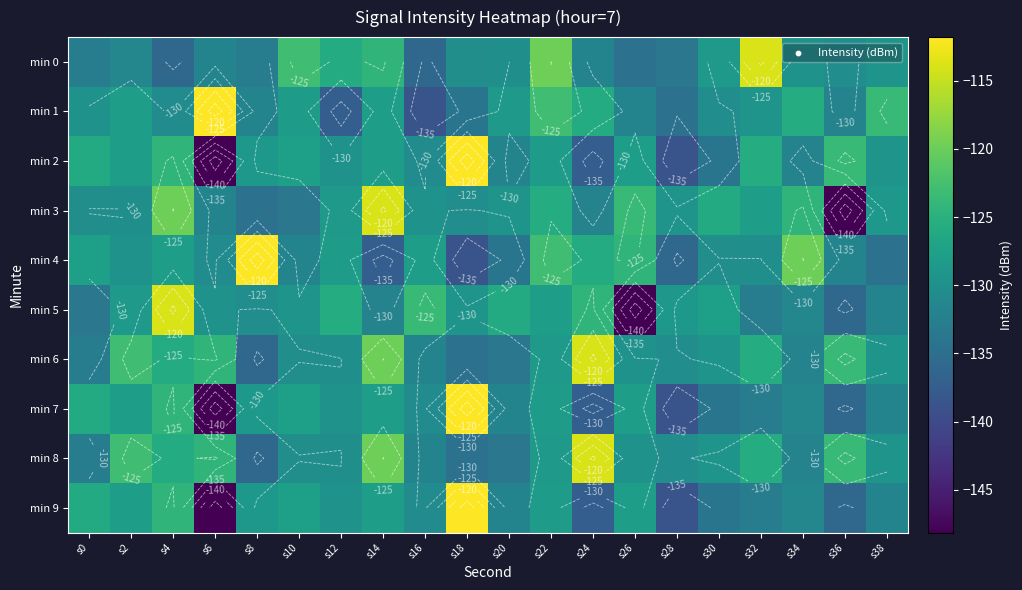

What is the maximum value for min 1?

-111.8